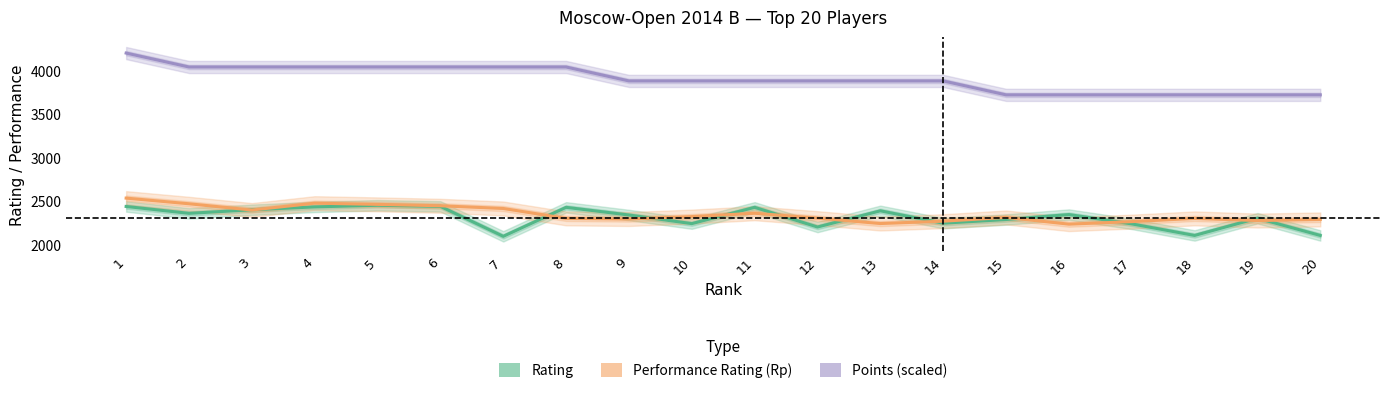

Reading left to right, transcribe all the data shown in this chart.

Rating: 1=2438	2=2359	3=2400	4=2433	5=2452	6=2439	7=2095	8=2428	9=2340	10=2241	11=2428	12=2202	13=2388	14=2246	15=2288	16=2345	17=2238	18=2105	19=2303	20=2105
Performance Rating (Rp): 1=2534	2=2469	3=2397	4=2476	5=2462	6=2446	7=2415	8=2301	9=2294	10=2322	11=2360	12=2304	13=2242	14=2269	15=2312	16=2235	17=2264	18=2301	19=2276	20=2289
Points (scaled): 1=4200	2=4040	3=4040	4=4040	5=4040	6=4040	7=4040	8=4040	9=3880	10=3880	11=3880	12=3880	13=3880	14=3880	15=3720	16=3720	17=3720	18=3720	19=3720	20=3720